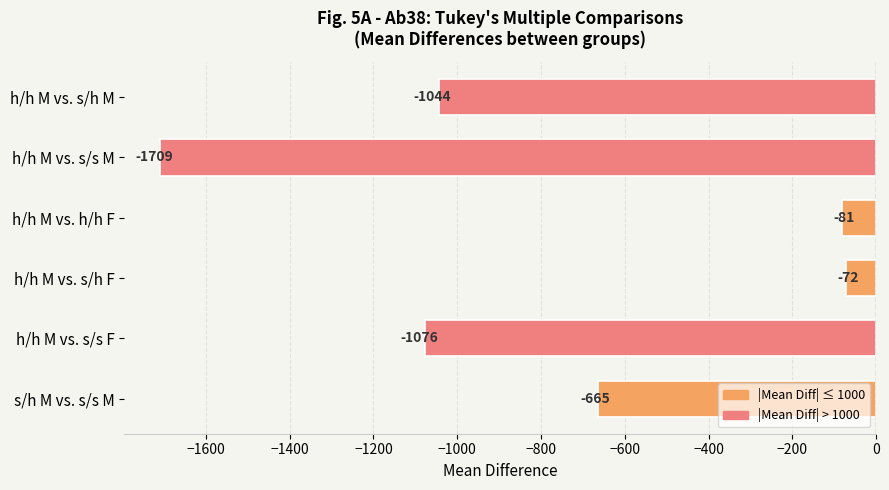

At which category does the chart reach its peak across all series?

h/h M vs. s/h F